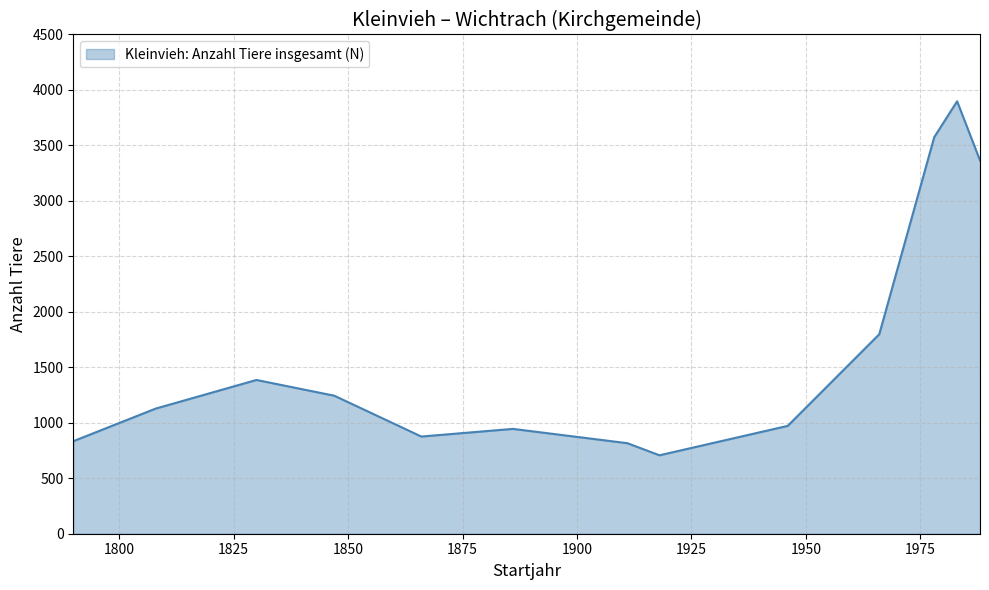

Reading right to left, list all the values displayed in this chart.

3365	3898	3574	1798	972	707	816	945	876	1244	1386	1128	834